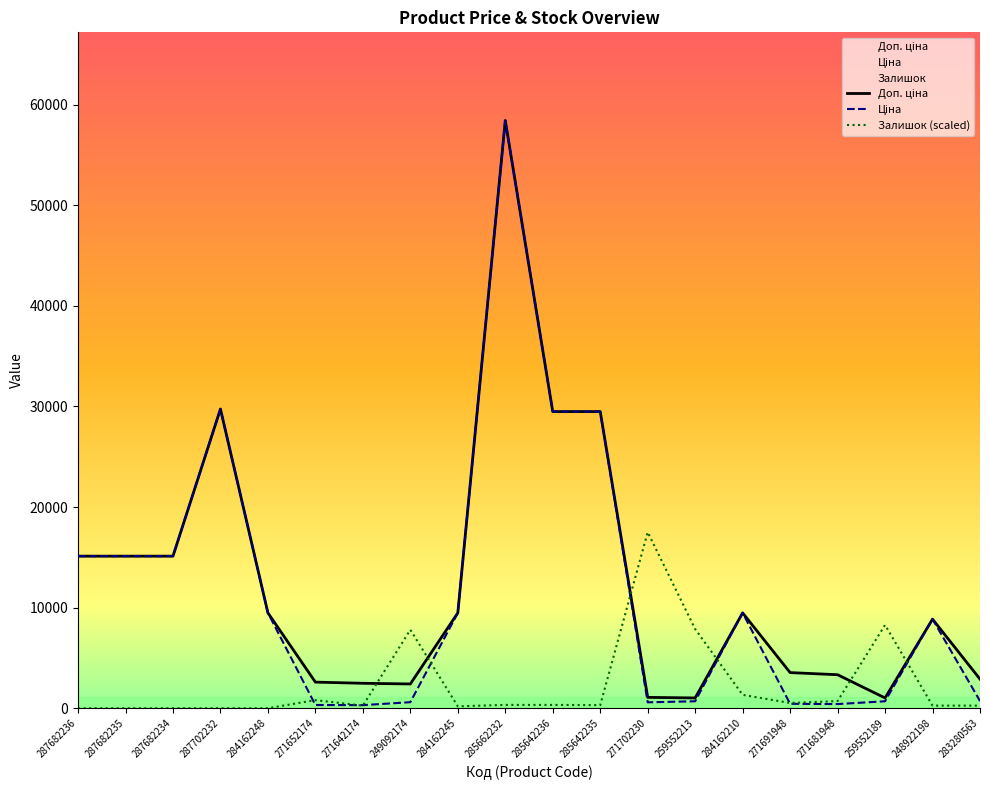

What is the label of the 6th point from the right?

284162210